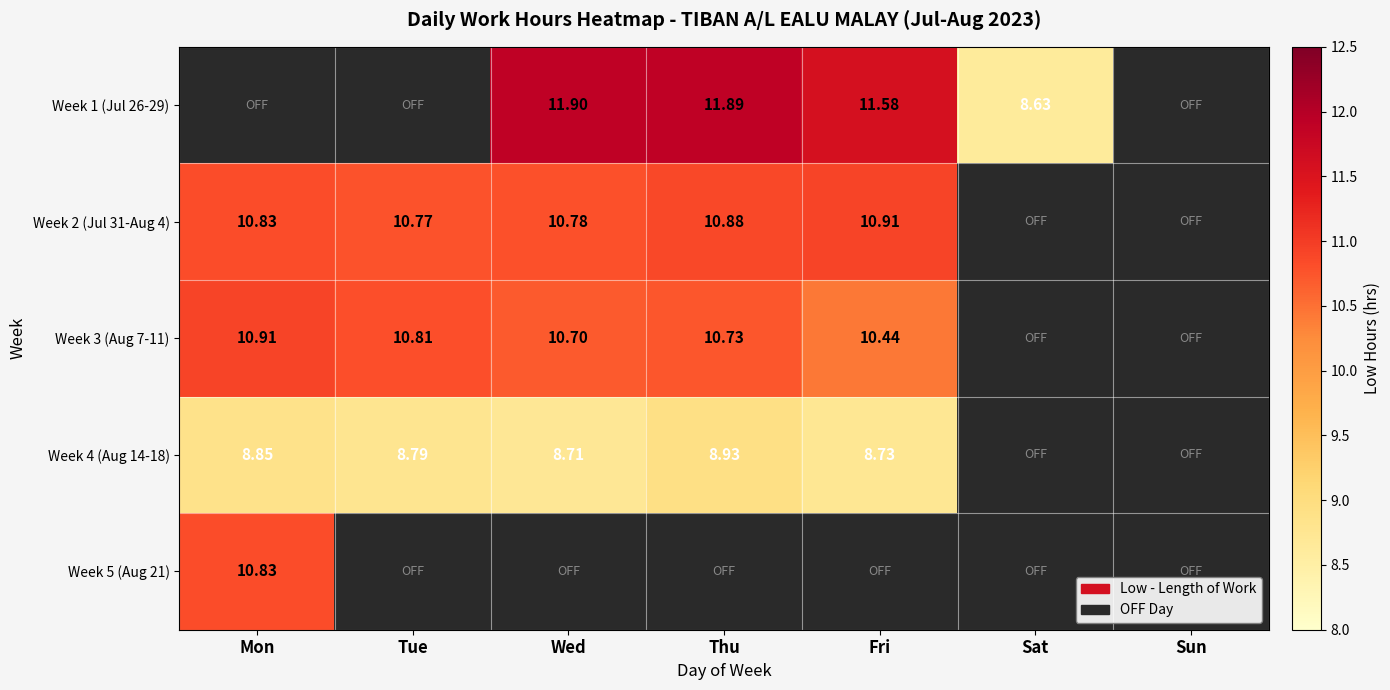

Count the number of data series in this chart.

5